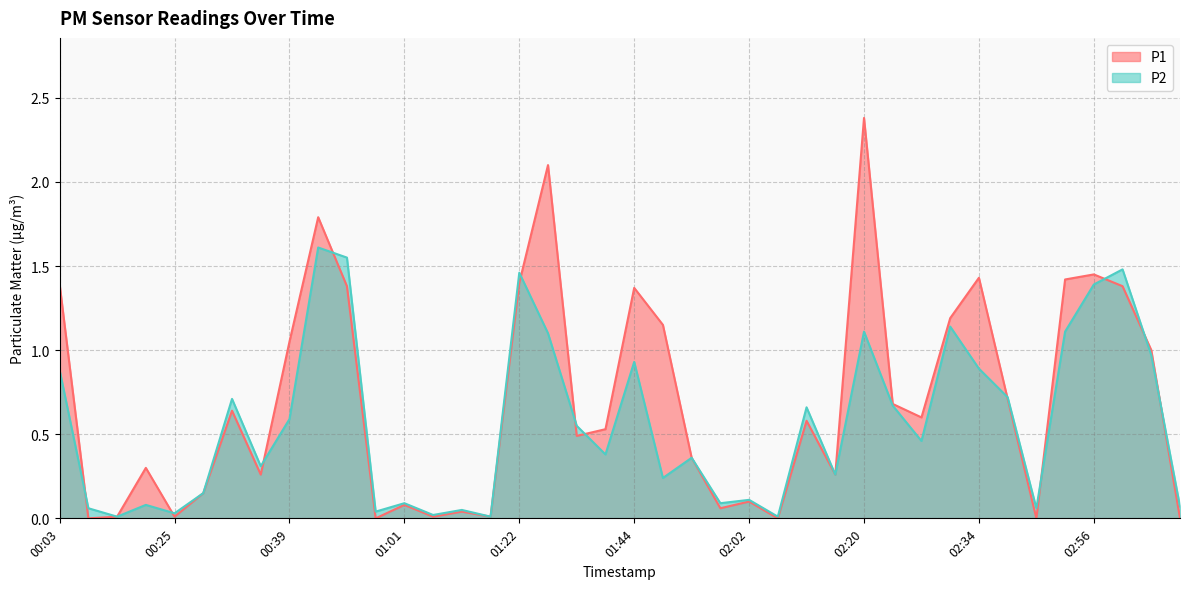

Where is the first local minimum for P2?

00:14